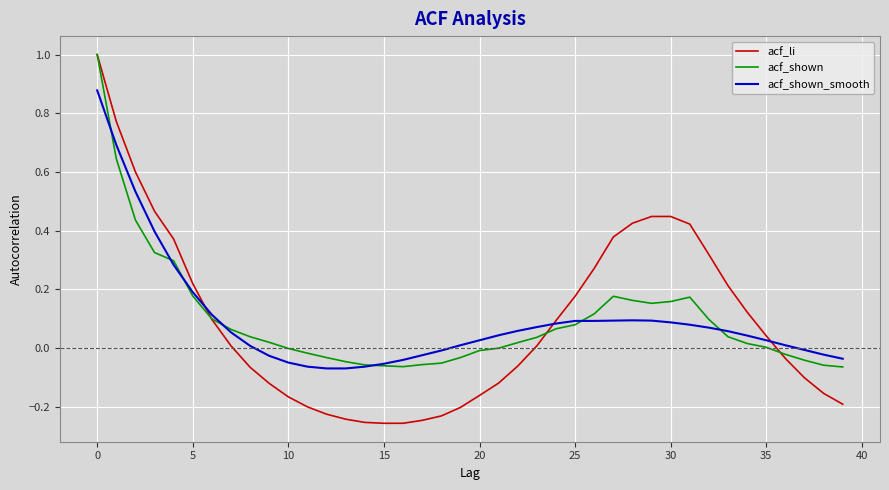

What is the greatest value displayed?

1.0